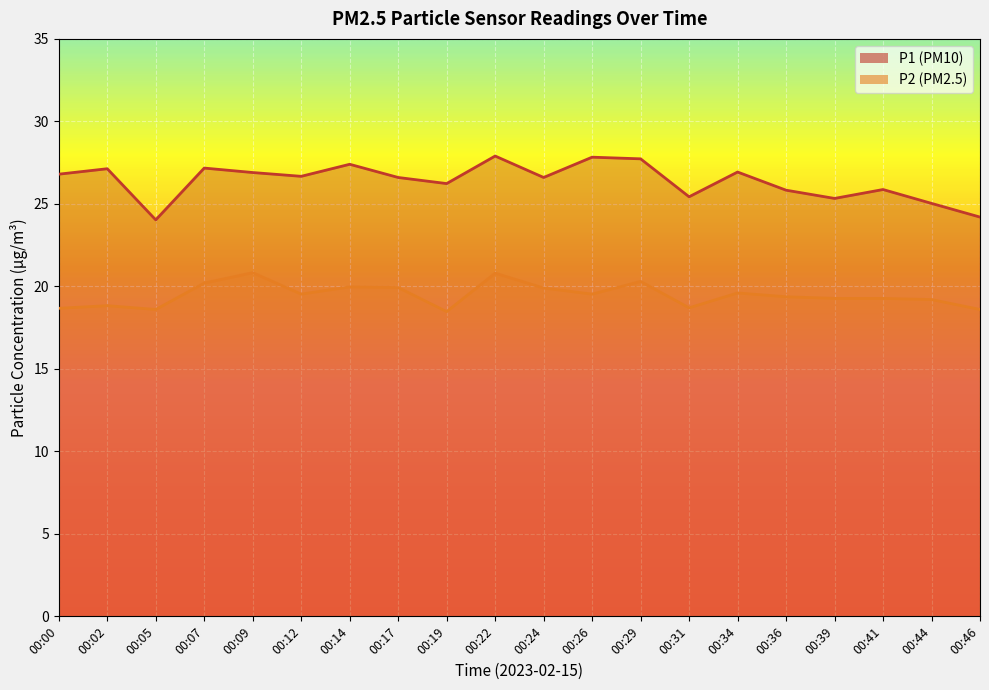

True or false: P2 and P1 intersect in this chart.

False